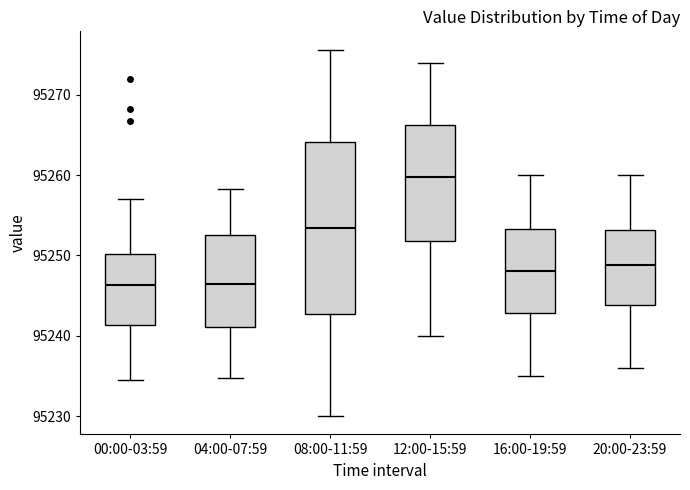

Reading left to right, transcribe this box plot: for each box, give where its median line is, the range the box spans, and where its two whiskers end, as read against the y-axis. The values are not printed on the chart, so give them approximately, as read against the axis.

00:00-03:59: median 95246, box 95241 to 95250, whiskers 95235 to 95257
04:00-07:59: median 95246, box 95241 to 95252, whiskers 95235 to 95258
08:00-11:59: median 95253, box 95243 to 95264, whiskers 95230 to 95276
12:00-15:59: median 95260, box 95252 to 95266, whiskers 95240 to 95274
16:00-19:59: median 95248, box 95243 to 95253, whiskers 95235 to 95260
20:00-23:59: median 95249, box 95244 to 95253, whiskers 95236 to 95260